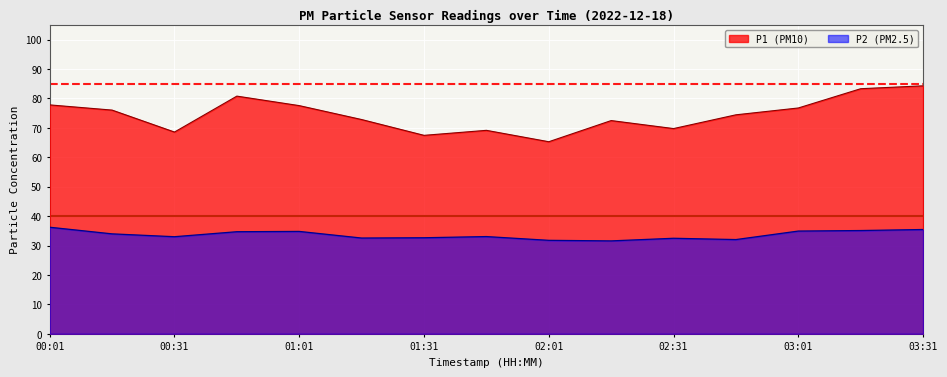

Which series has the largest total across all categories?

P1 (PM10)